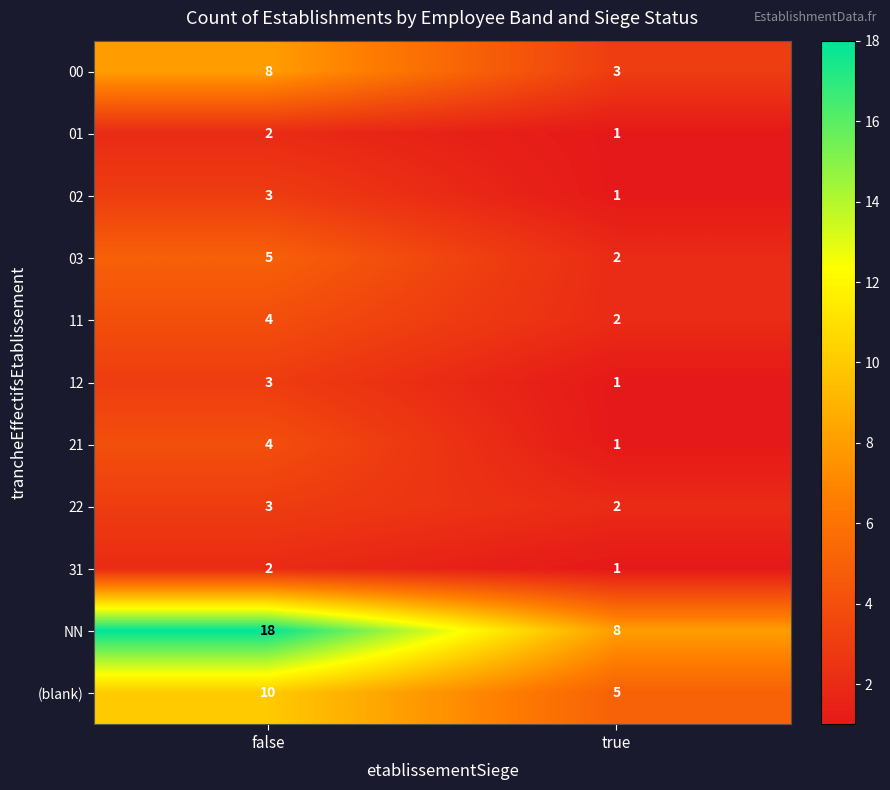

What is the sum of all 02 values?

4